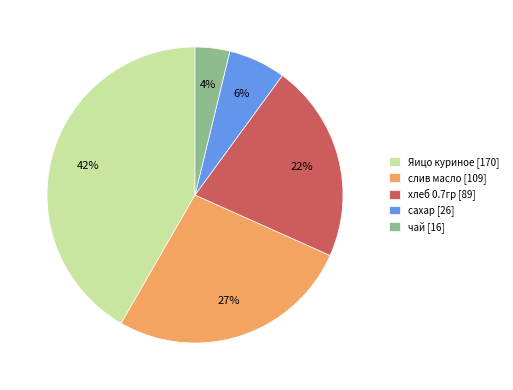

Do сахар [26] and Яицо куриное [170] together represent more than half of the pie?

No